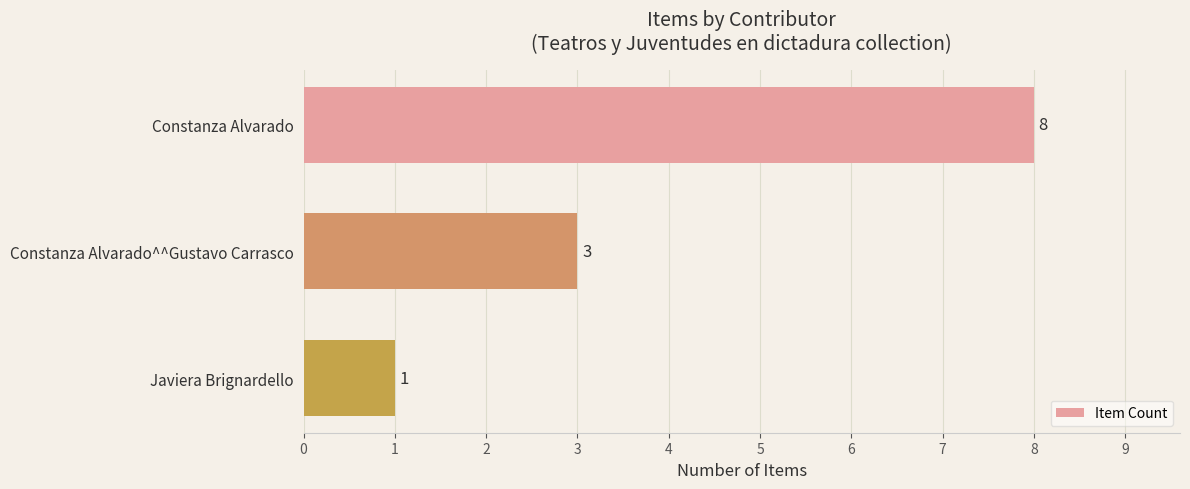

Approximately how many times larger is the value at Constanza Alvarado compared to Constanza Alvarado^^Gustavo Carrasco?

2.7